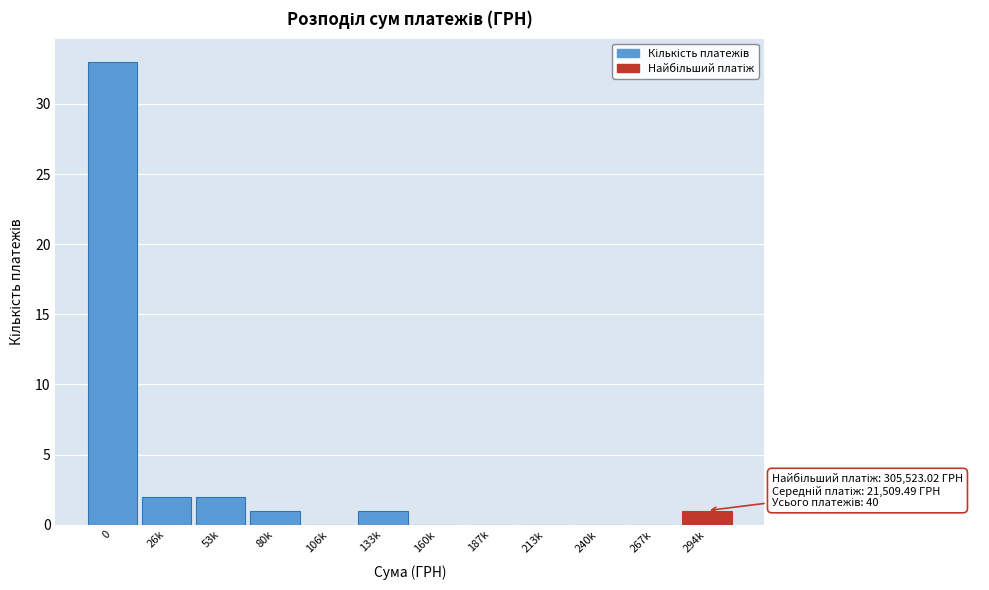

Reading left to right, list all the values displayed in this chart.

0=33	26k=2	53k=2	80k=1	106k=0	133k=1	160k=0	187k=0	213k=0	240k=0	267k=0	294k=1